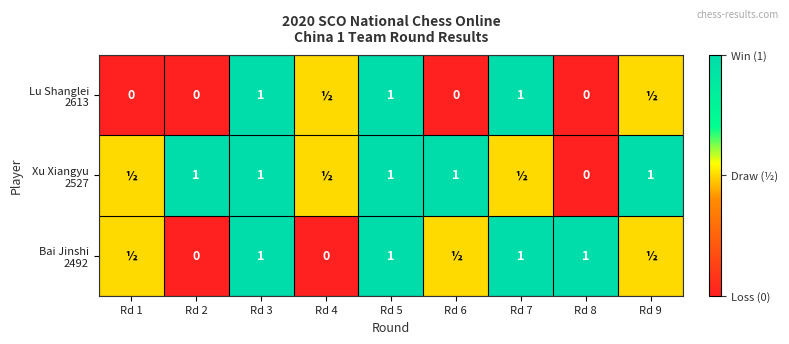

Which category has the lowest value across all series?

Rd 1